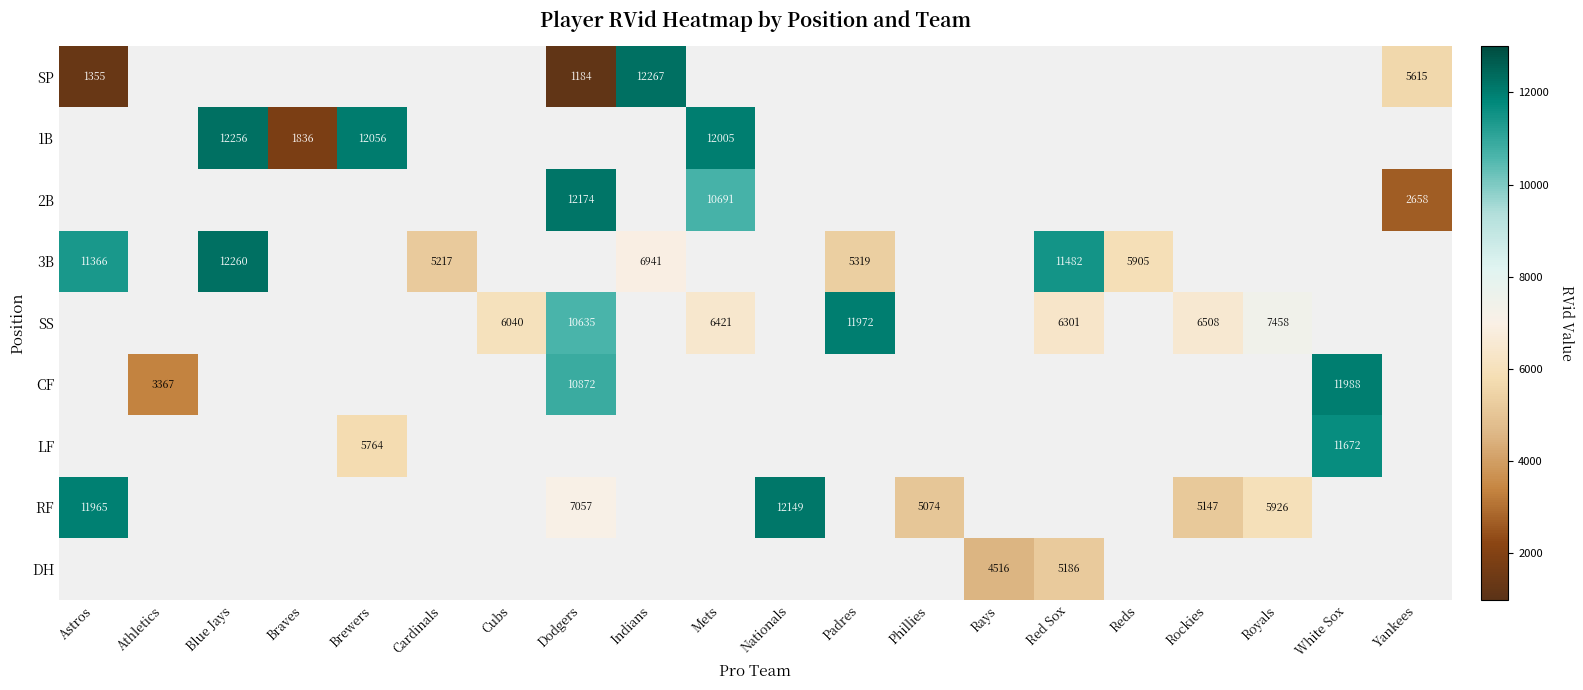

The value of SP at Dodgers is 1184. True or false?

True